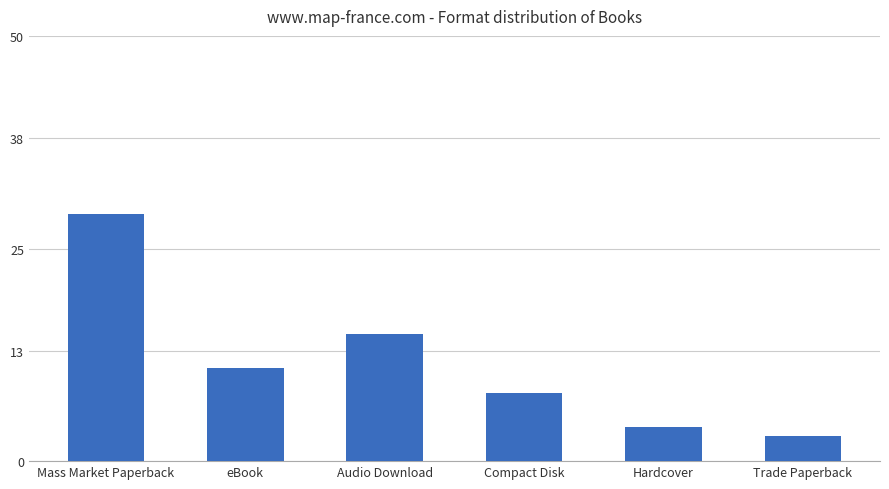

What is the approximate value at Audio Download, to the nearest 10?

20